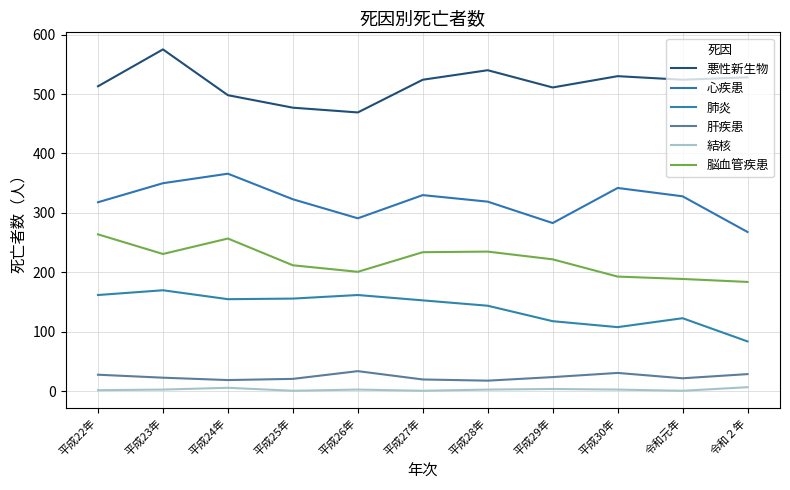

What is the difference between the 肺炎 values at 平成22年 and 令和２年?

78